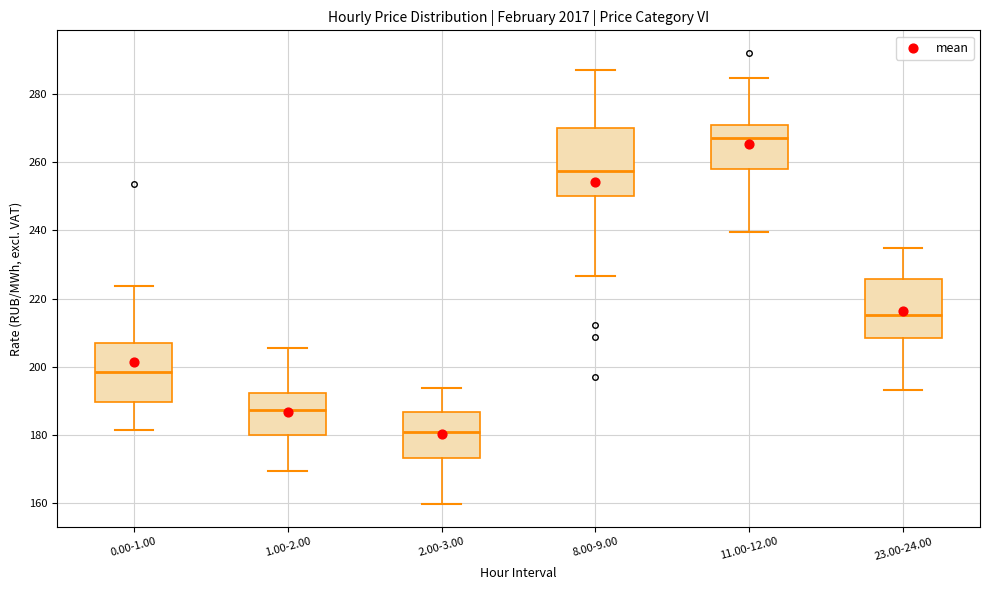

Comparing the boxes themselves (not the whiskers), which one is the tallest?

8.00-9.00